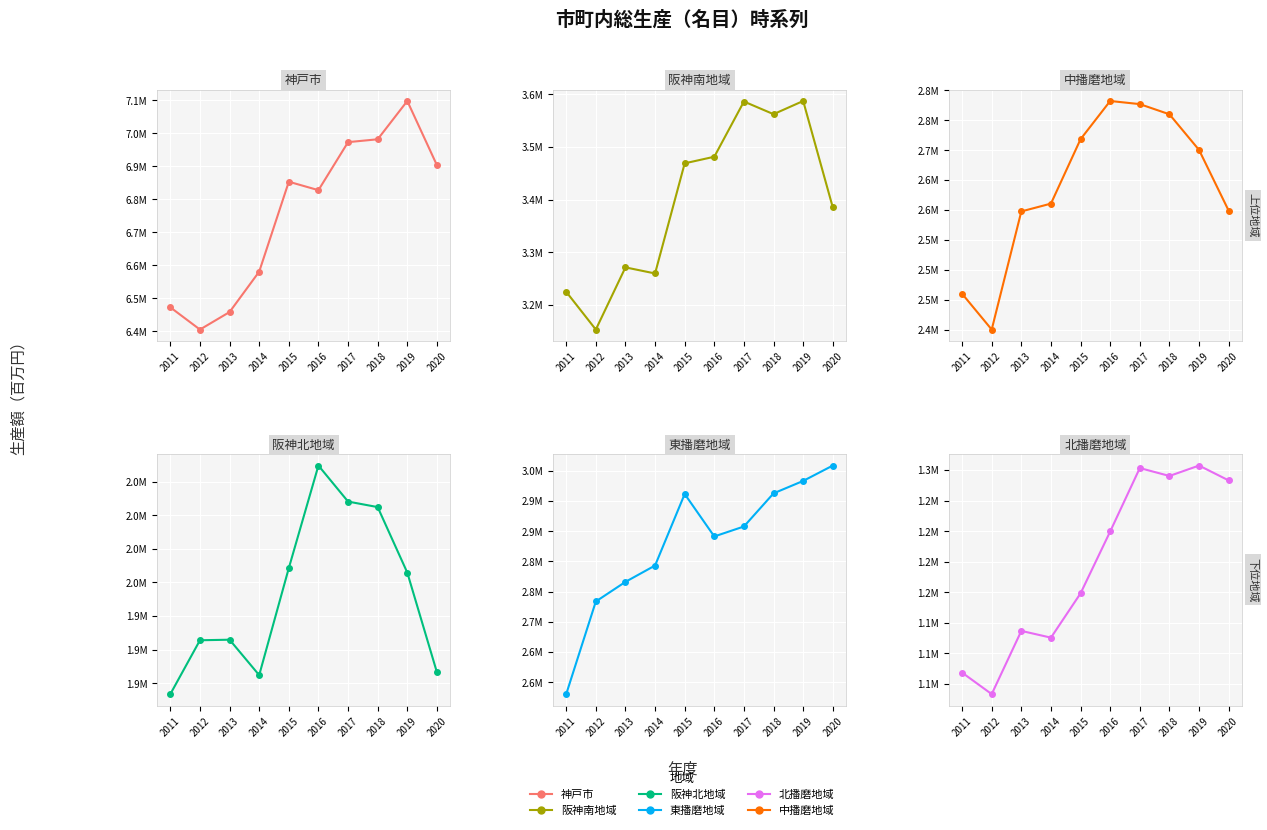

In 阪神南地域, how many points are higher than both neighbors (excluding endpoints)?

3